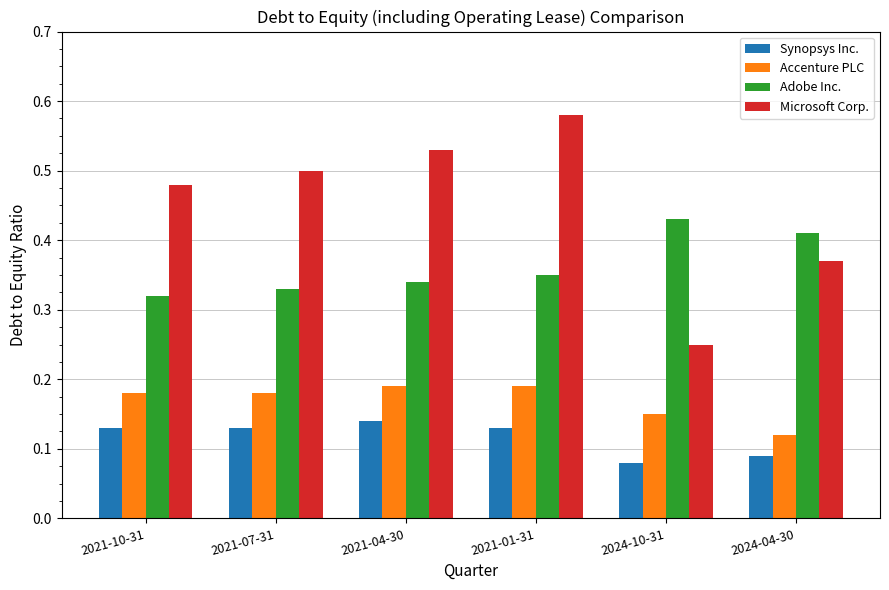

The Microsoft Corp. series shows 0.3 at 2021-07-31. True or false?

False